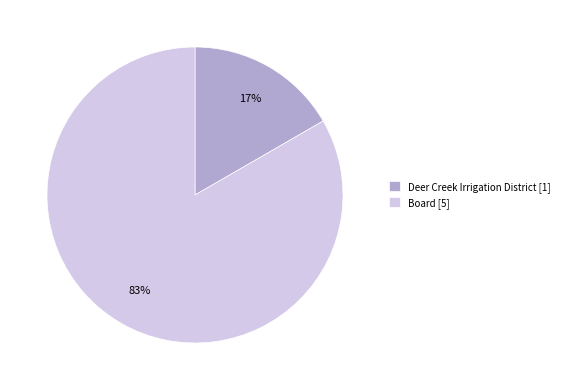

Which has a higher value, Deer Creek Irrigation District or Board?

Board